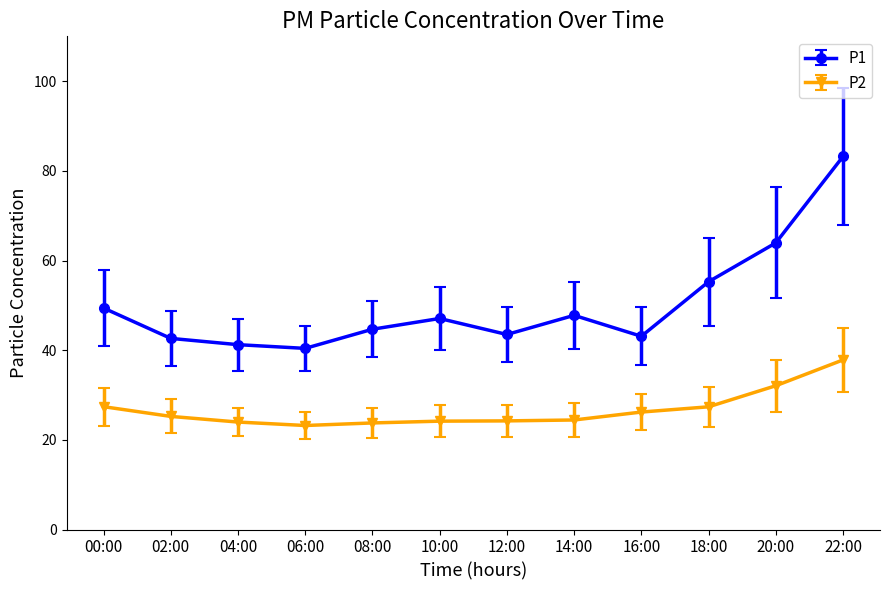

What is the value of the P2 point at the 4th from the left?

23.2